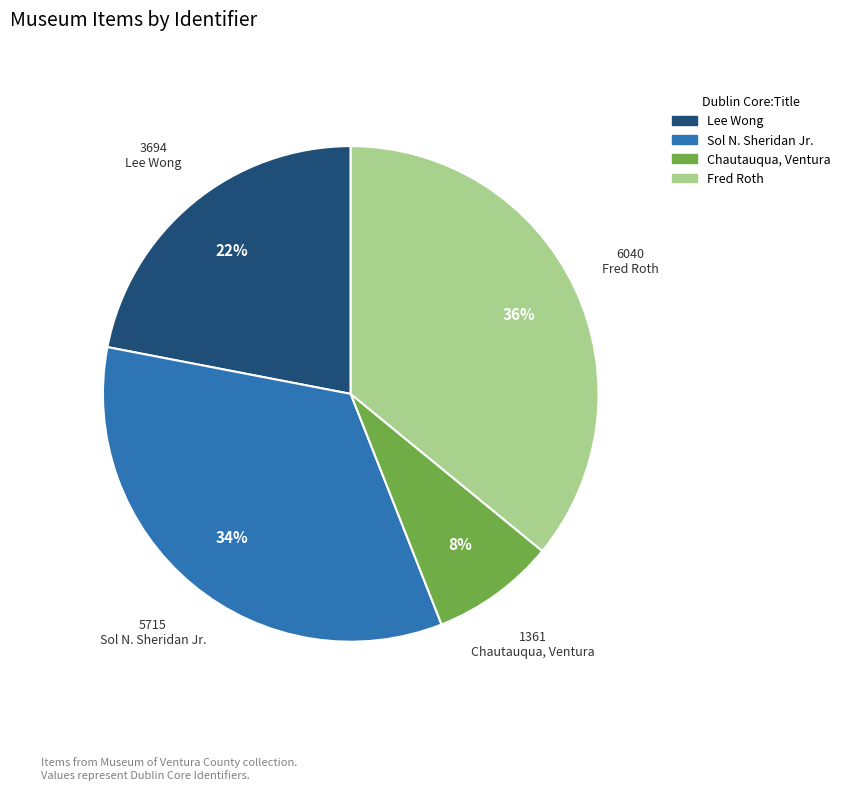

Rank the categories by value from lowest to highest.

Chautauqua, Ventura, Lee Wong, Sol N. Sheridan Jr., Fred Roth